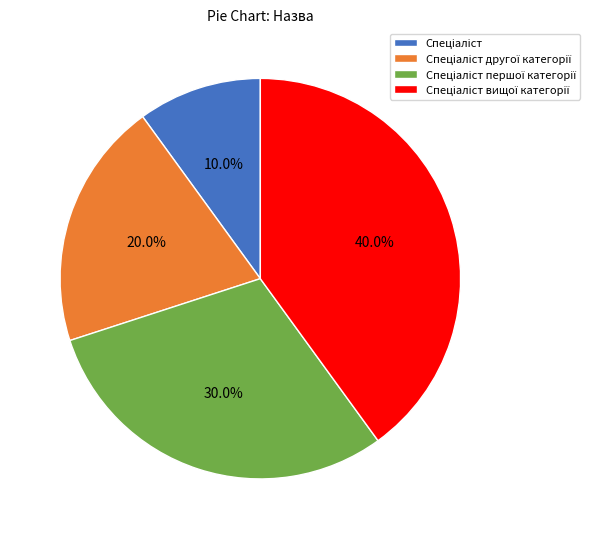

Is there any slice that represents more than half of the pie?

No